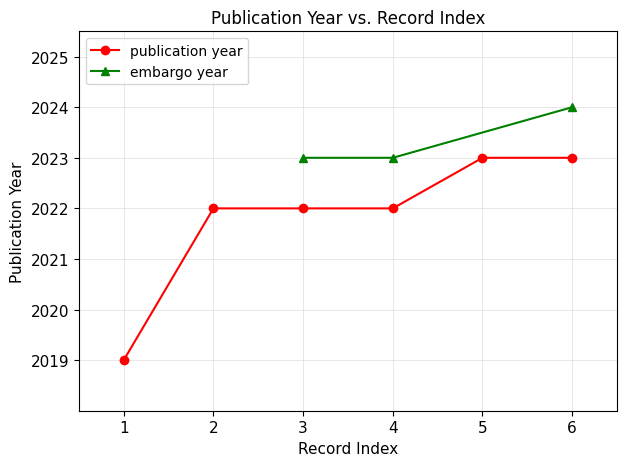

The publication year series shows 3215 at 1. True or false?

False